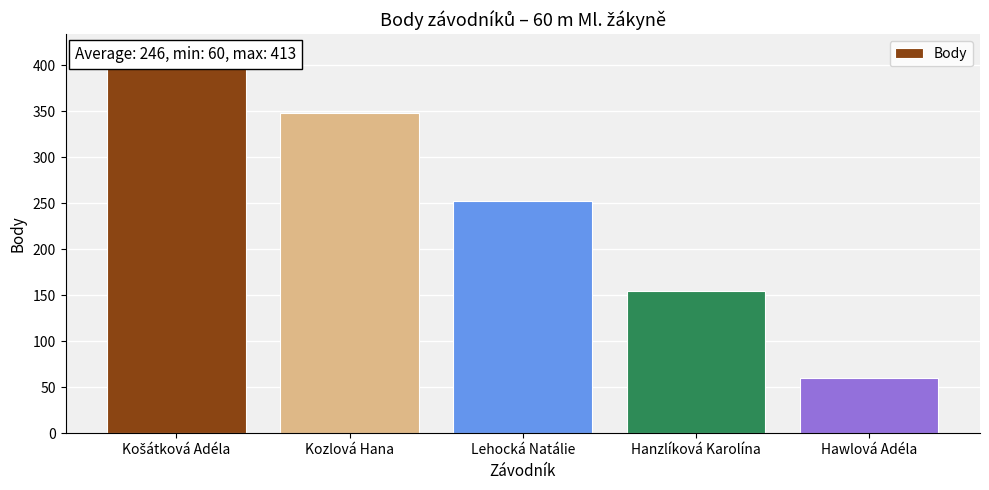

What is the minimum value shown in the chart?

60